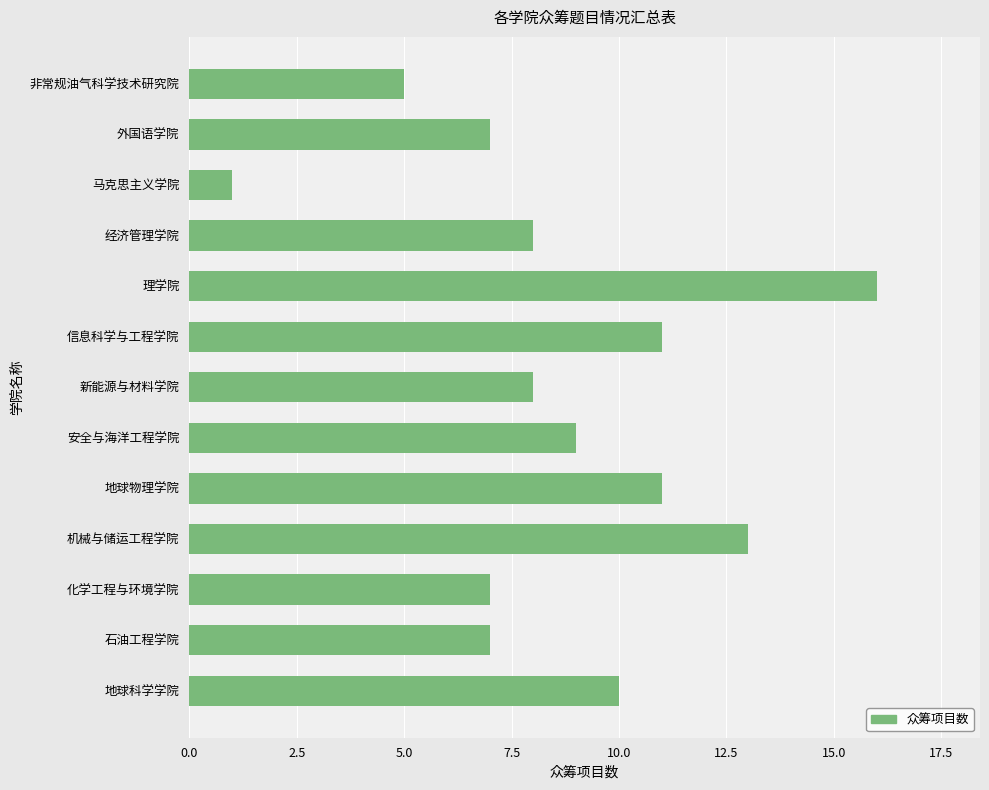

What is the difference between the maximum and minimum values?

15